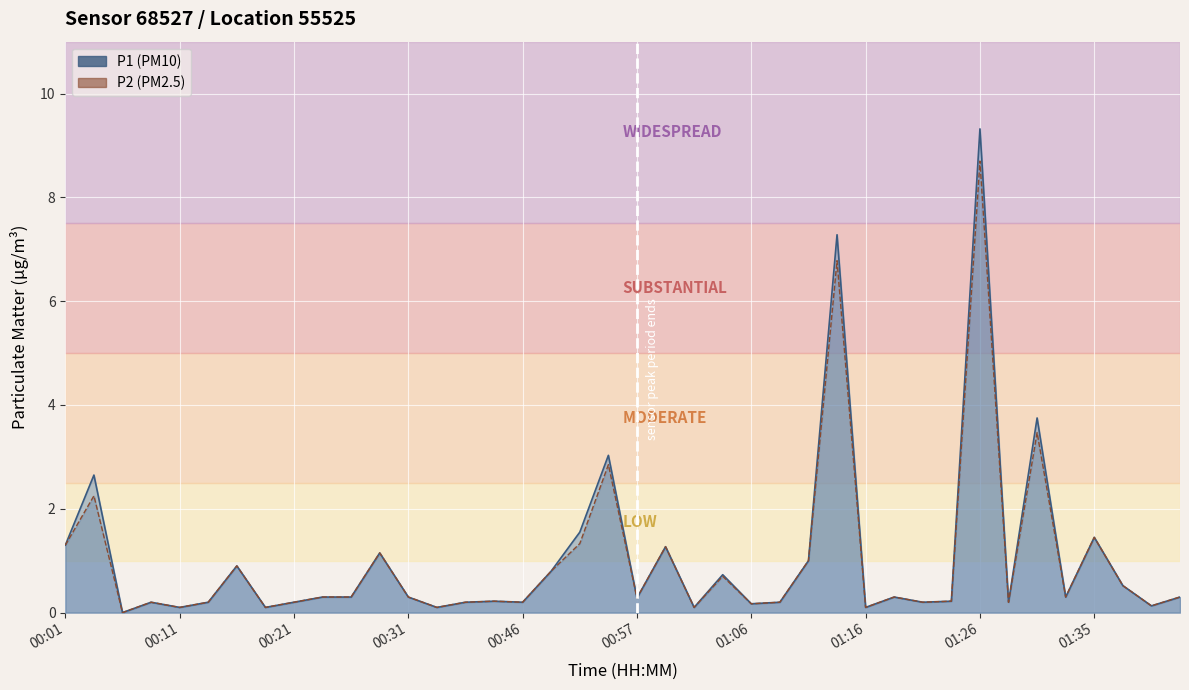

Is the value of P2 at 00:18 greater than the value of P1 at 00:46?

No